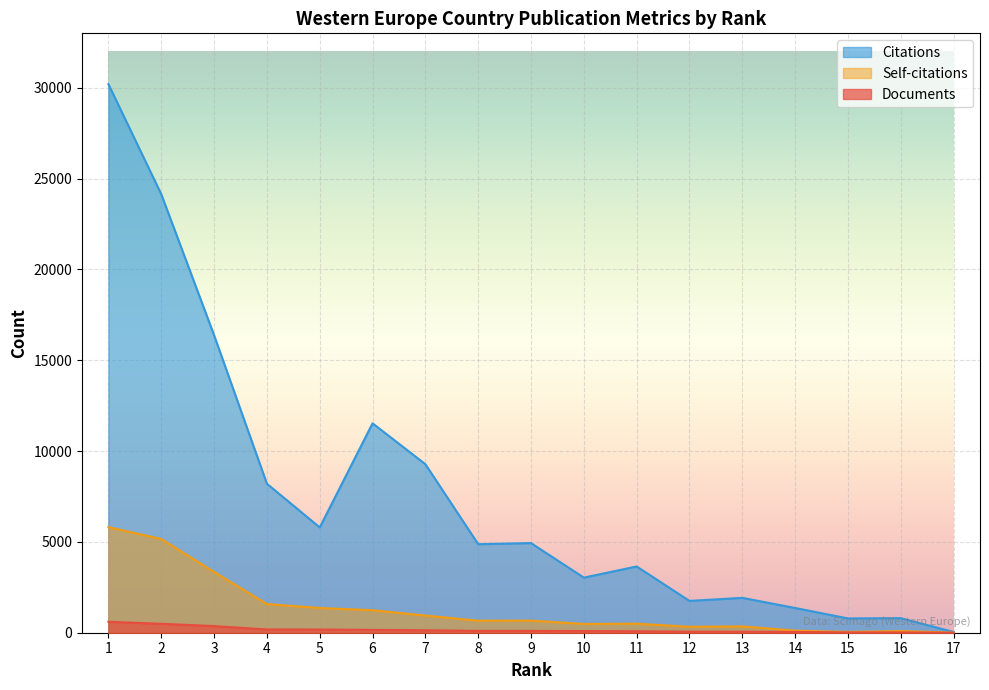

What is the difference between the highest and lowest values at 16?

784